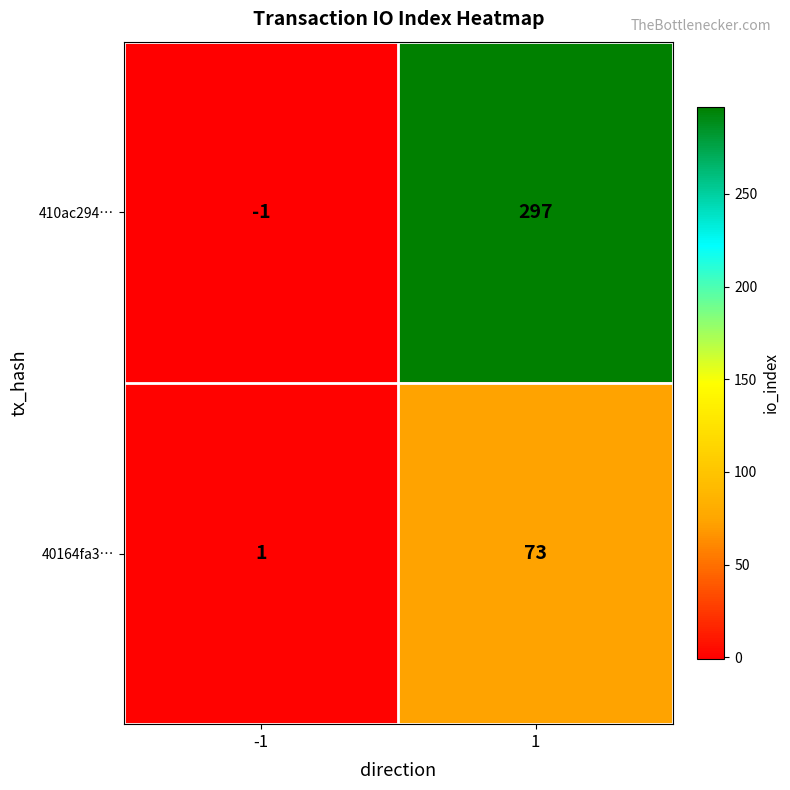

Which series has the largest total across all categories?

410ac294…